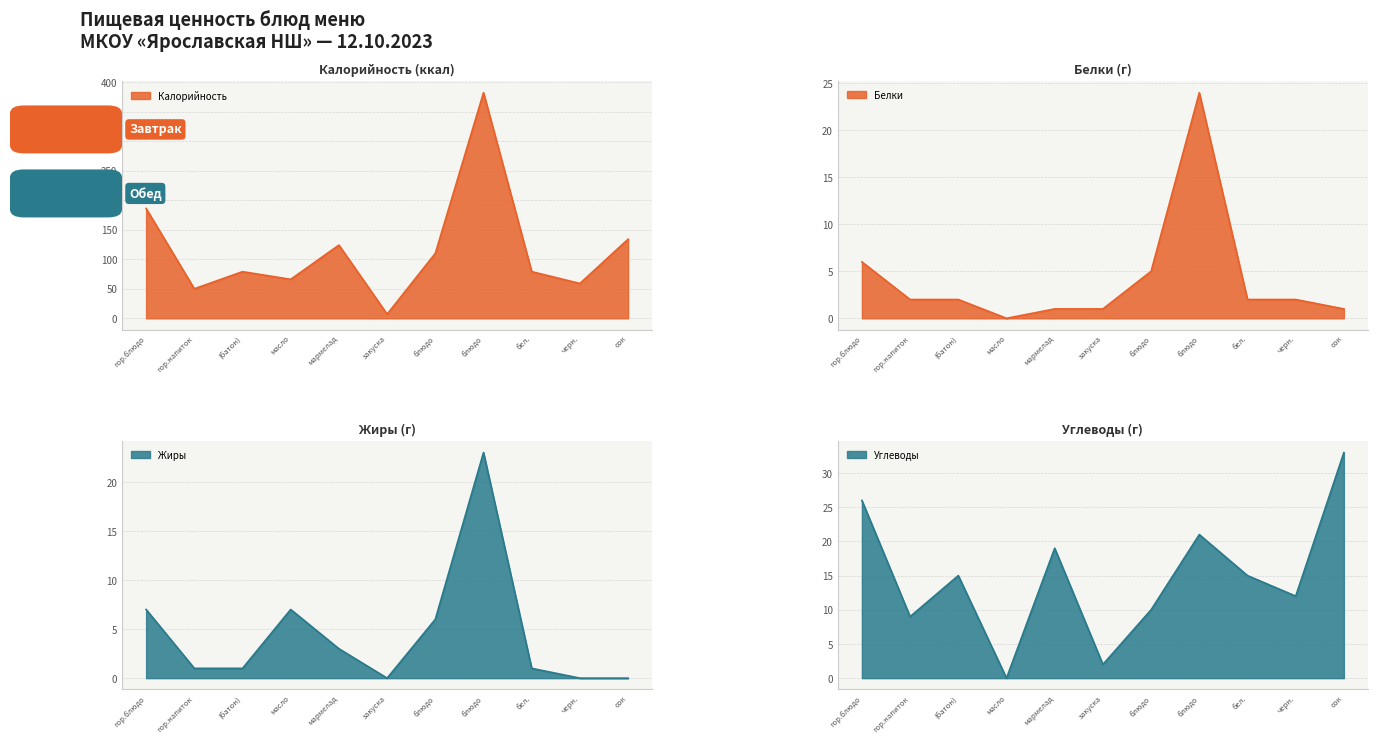

List the series in order of their peak value, highest first.

Калорийность, Углеводы, Белки, Жиры